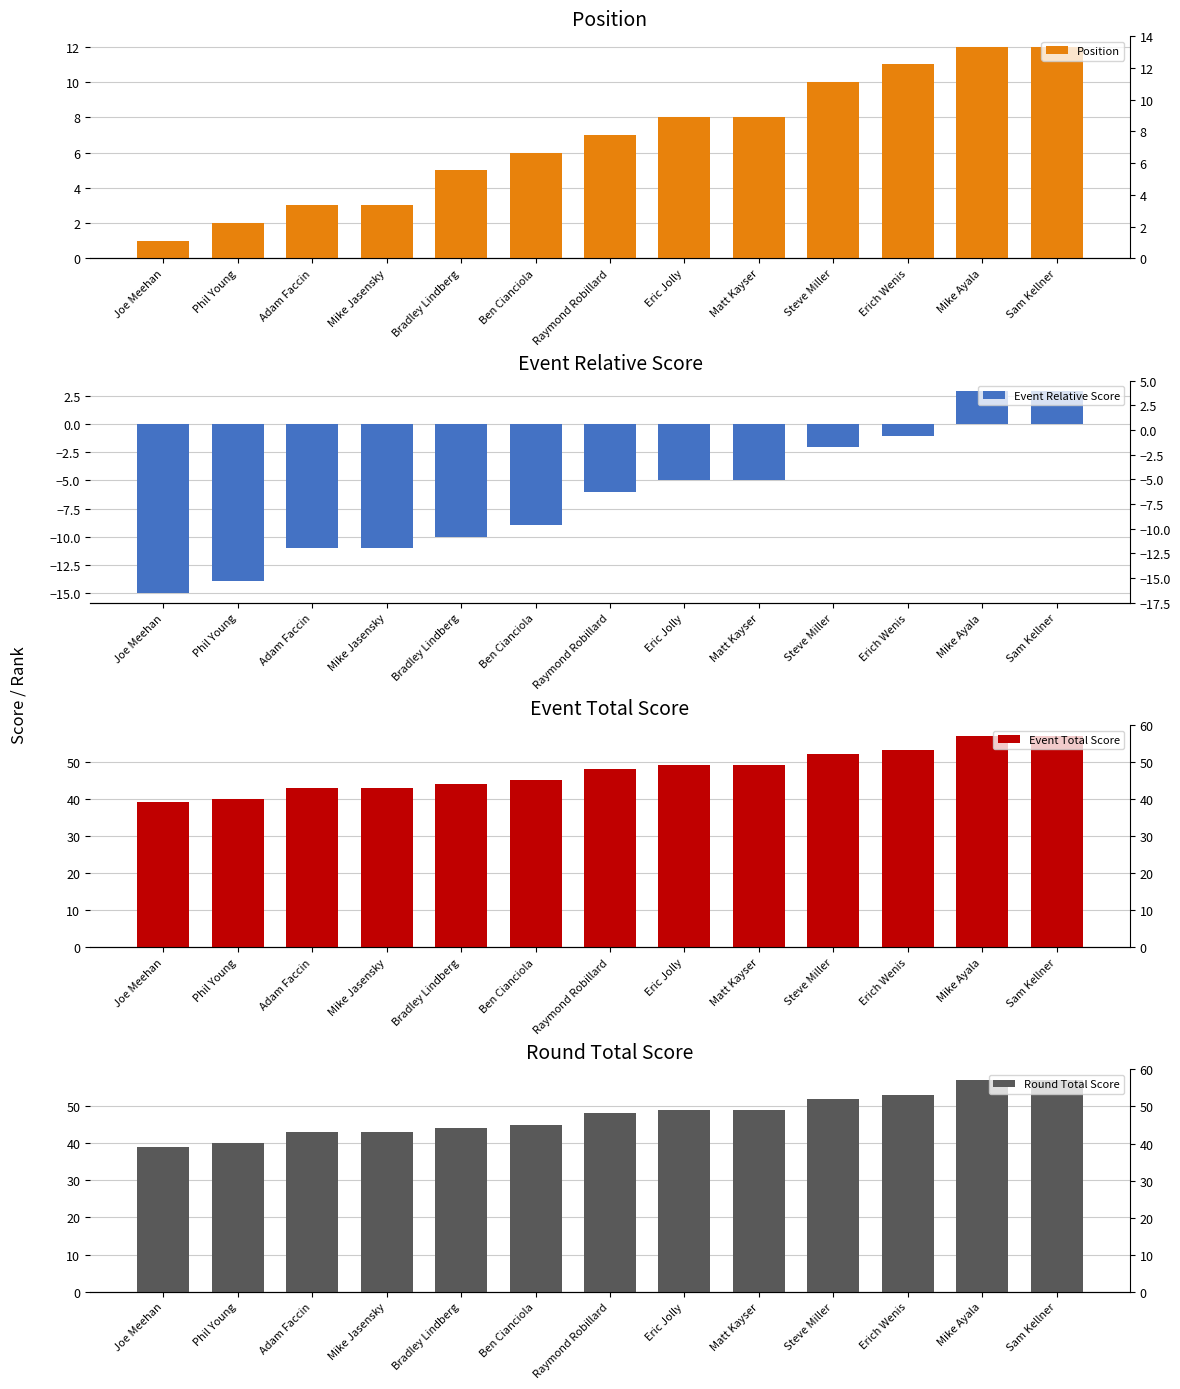

Which category has the lowest value across all series?

Joe Meehan